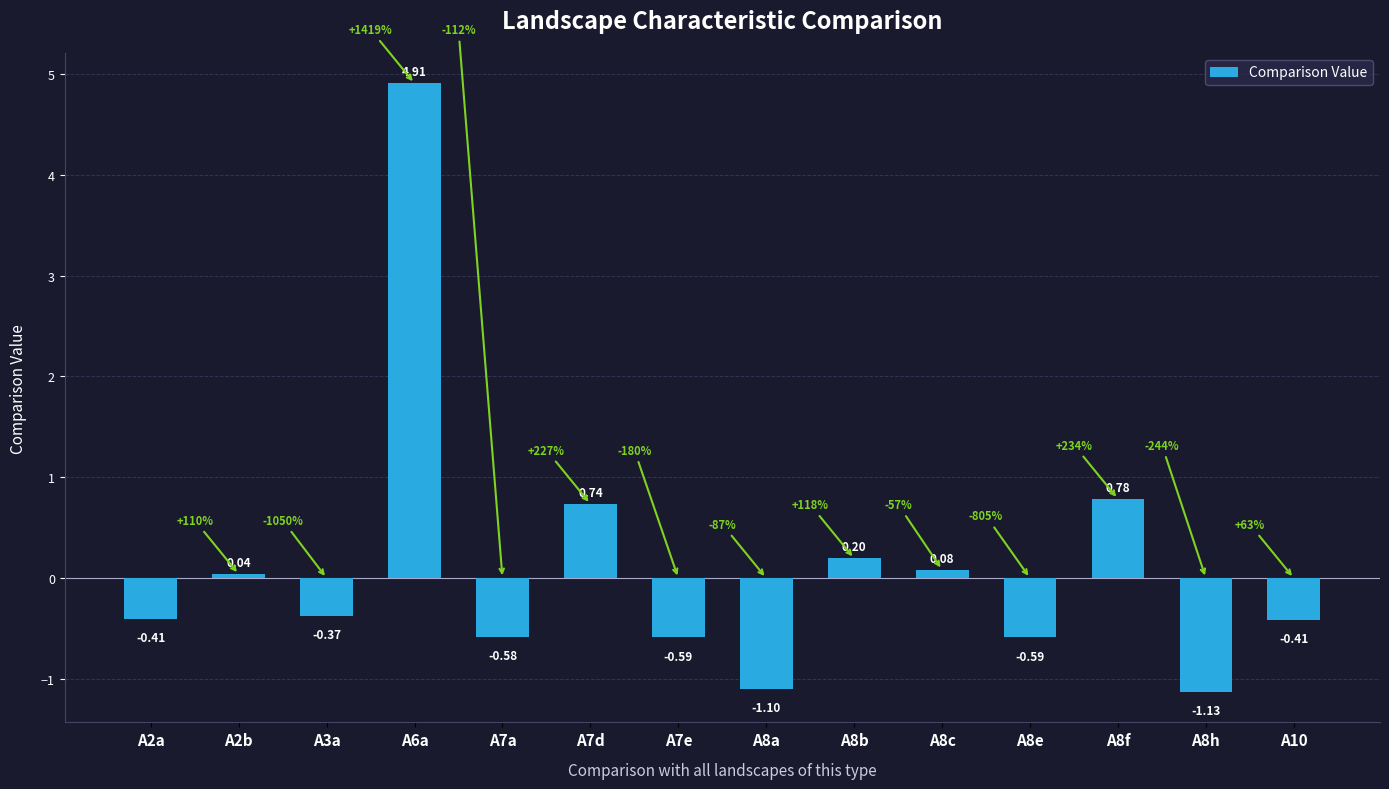

Which has a higher value, A8b or A10?

A8b